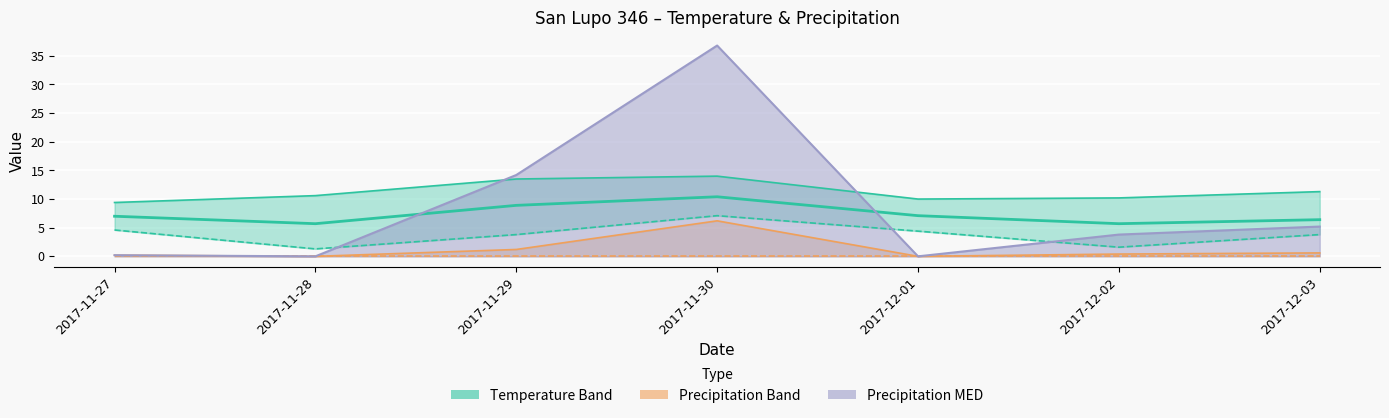

At which category does Pluv MIN reach its first local peak?

2017-11-30